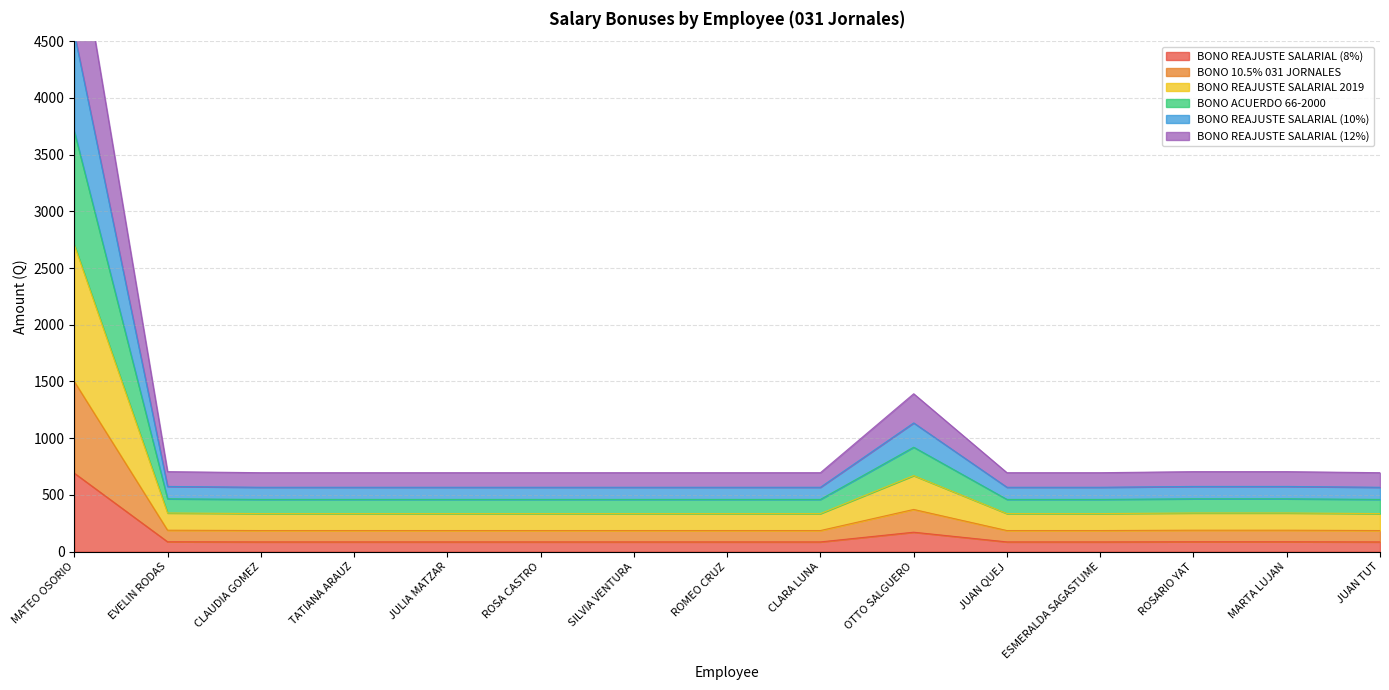

What are all the series names shown in the legend?

BONO REAJUSTE SALARIAL (8%), BONO 10.5% 031 JORNALES, BONO REAJUSTE SALARIAL 2019, BONO ACUERDO 66-2000, BONO REAJUSTE SALARIAL (10%), BONO REAJUSTE SALARIAL (12%)